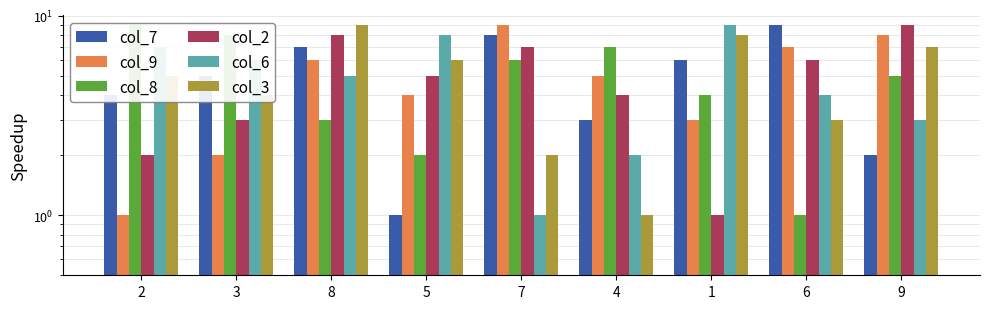

What is the difference between the highest and lowest values at 6?

8